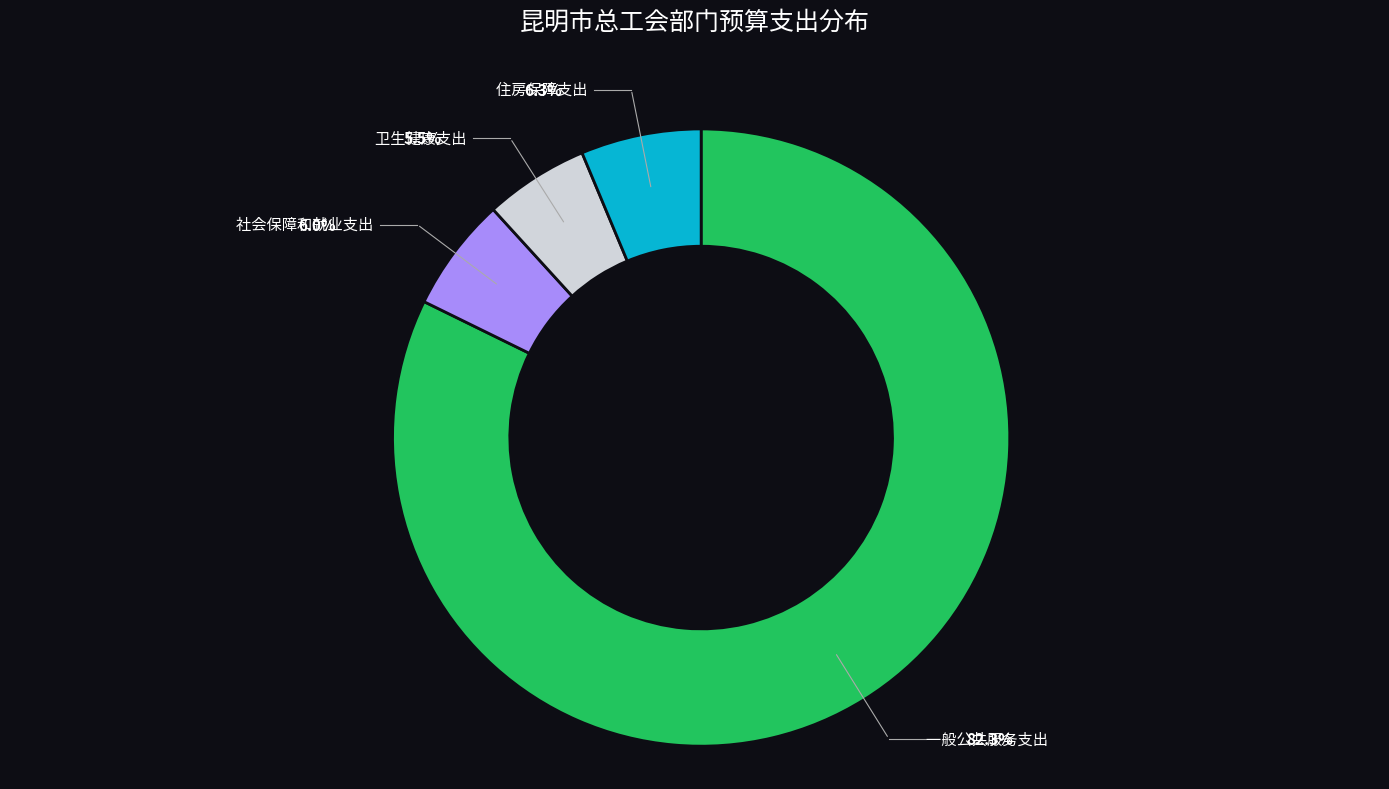

Is there any slice that represents more than half of the pie?

Yes